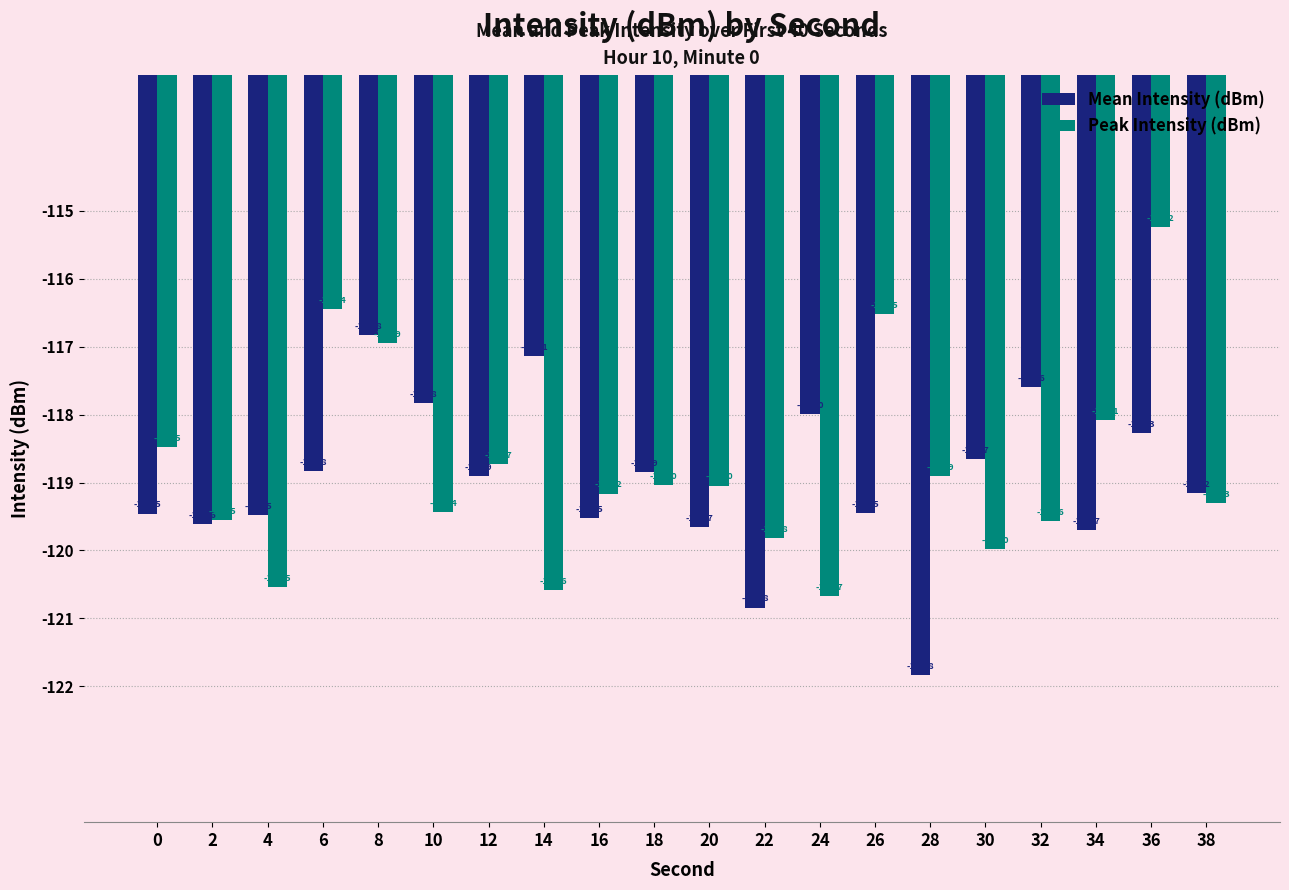

What is the total value across all series at 16?

-238.7